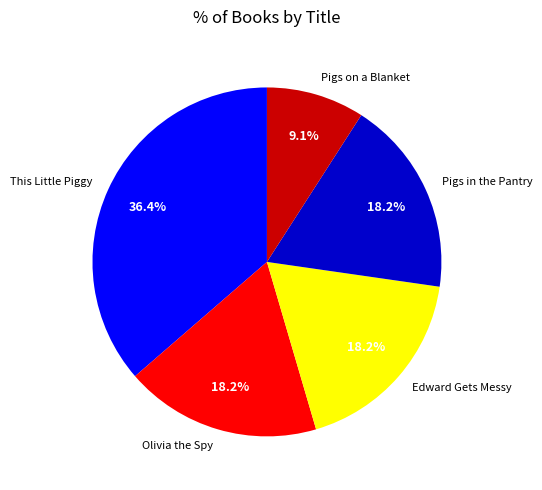

Between This Little Piggy and Olivia the Spy, which is larger?

This Little Piggy